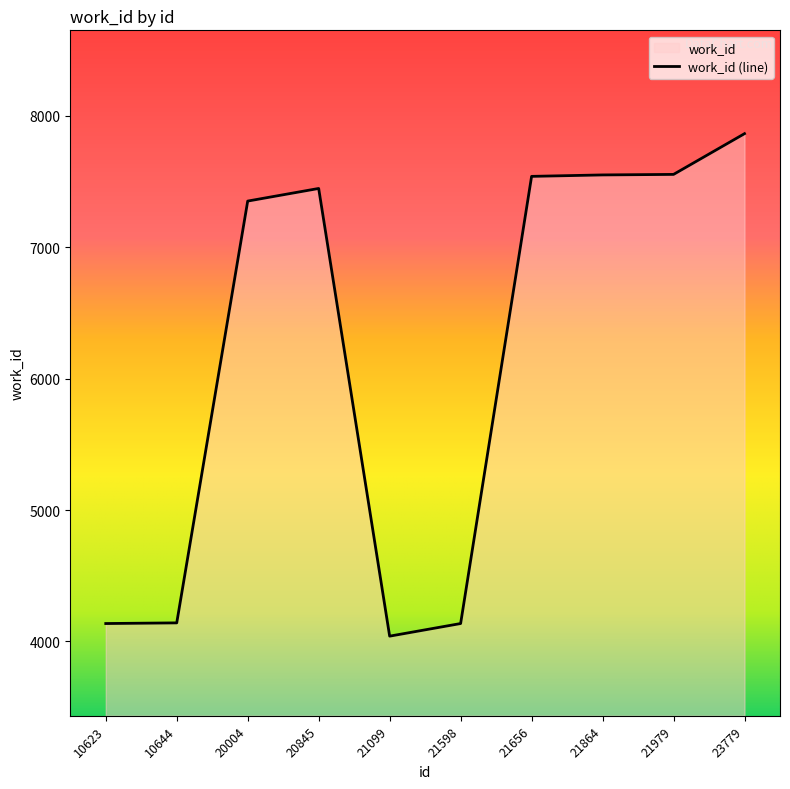

Reading left to right, extract all data points from this chart.

10623=4136	10644=4141	20004=7351	20845=7447	21099=4040	21598=4136	21656=7539	21864=7550	21979=7554	23779=7864